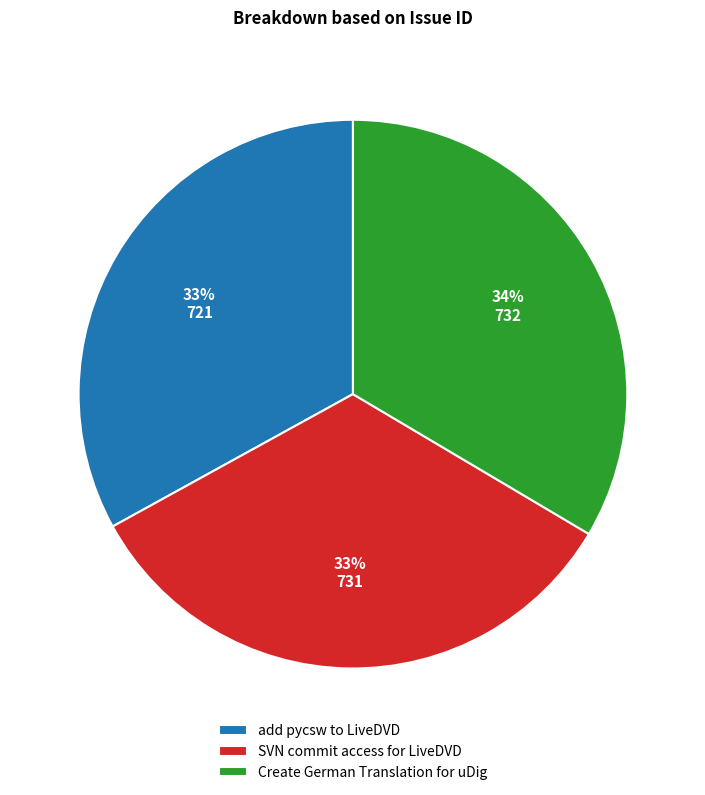

Count the number of slices in the pie.

3